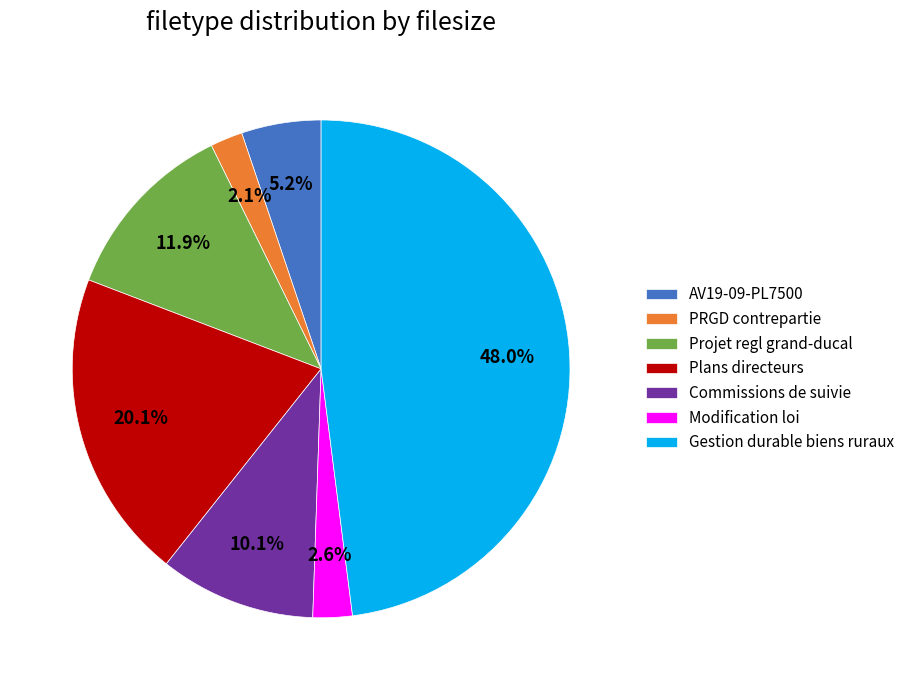

Does AV19-09-PL7500 represent more than half of the total?

No